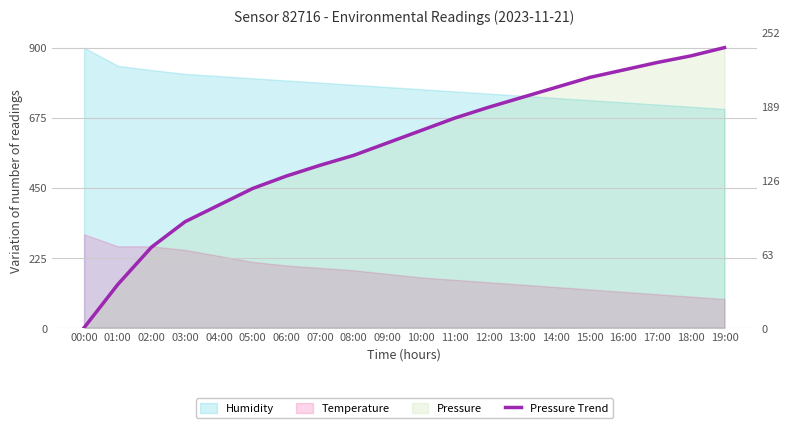

Rank the categories by value from highest to lowest.

19:00, 18:00, 17:00, 16:00, 15:00, 14:00, 13:00, 12:00, 11:00, 10:00, 09:00, 08:00, 07:00, 06:00, 05:00, 04:00, 03:00, 02:00, 01:00, 00:00